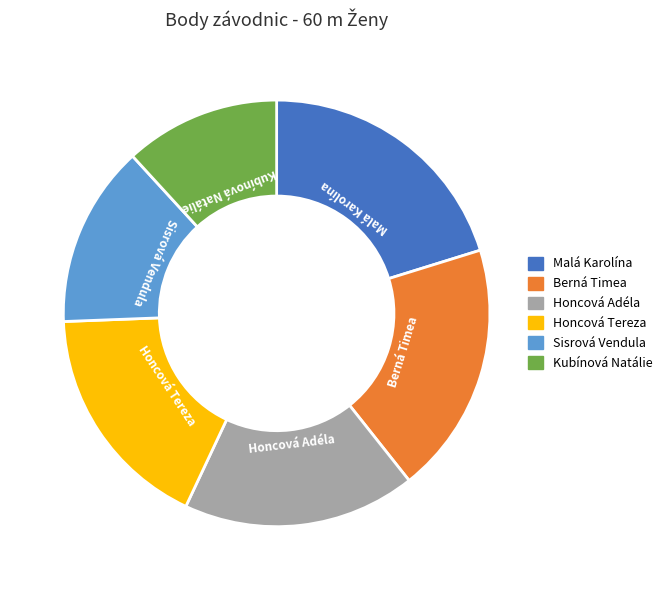

Is the sum of Berná Timea and Sisrová Vendula greater than half?

No